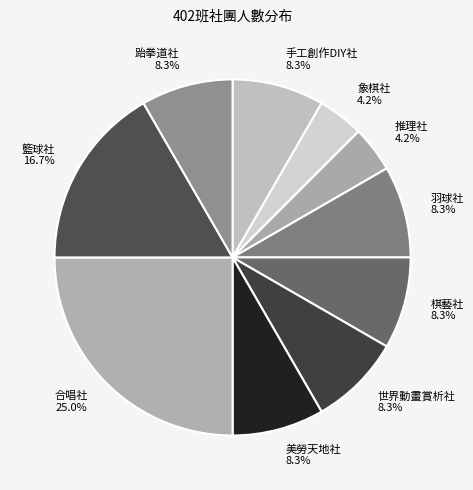

Is the sum of 合唱社 and 棋藝社 greater than half?

No